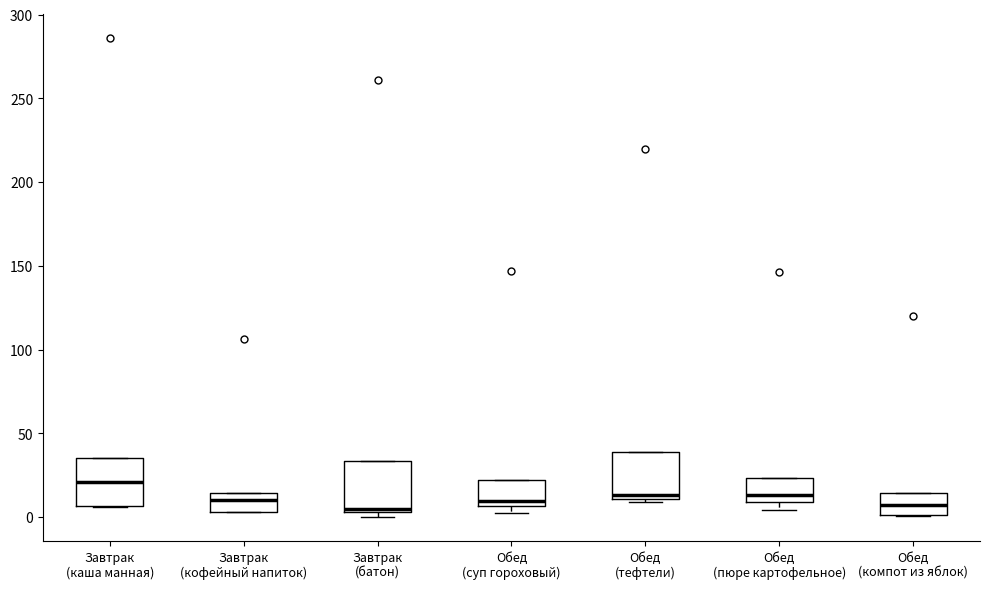

Reading left to right, transcribe this box plot: for each box, give where its median line is, the range the box spans, and where its two whiskers end, as read against the y-axis. The values are not printed on the chart, so give them approximately, as read against the axis.

Завтрак (каша манная): median 20, box 5 to 35, whiskers 5 to 35
Завтрак (кофейный напиток): median 10, box 5 to 15, whiskers 5 to 15
Завтрак (батон): median 5 (just above the box's lower edge), box 5 to 35, whiskers 0 to 35
Обед (суп гороховый): median 10, box 5 to 20, whiskers 0 to 20
Обед (тефтели): median 15, box 10 to 40, whiskers 10 (just below the box's lower edge) to 40
Обед (пюре картофельное): median 15, box 10 to 25, whiskers 5 to 25
Обед (компот из яблок): median 5, box 0 to 15, whiskers 0 to 15